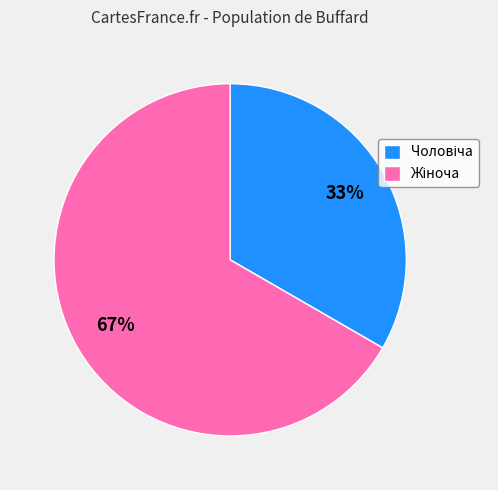

Is there a majority slice in this chart?

Yes